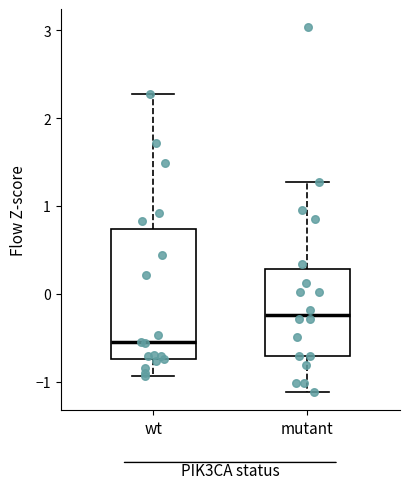

Which box has the highest median line?

mutant